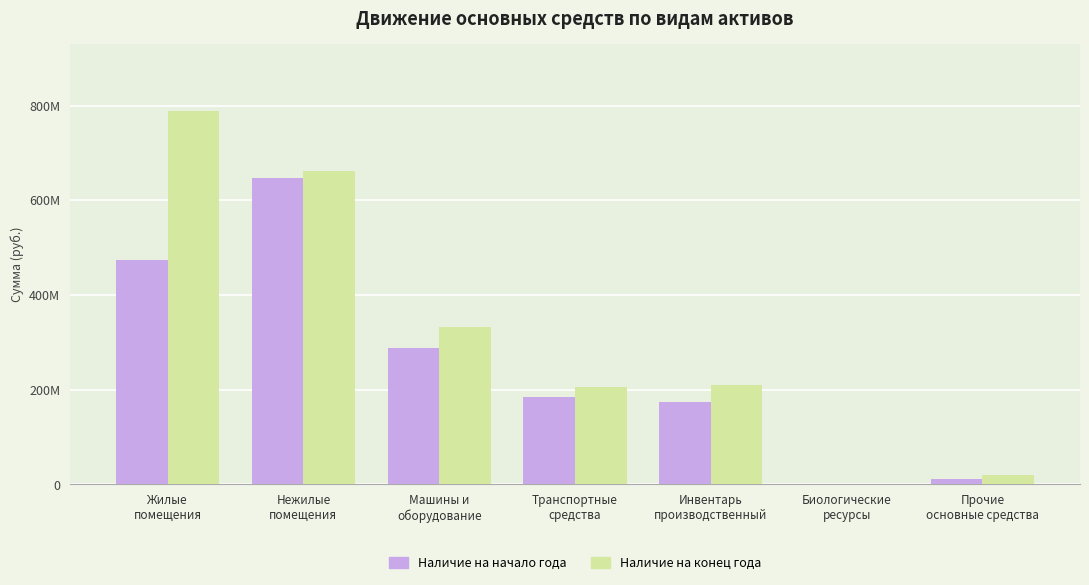

What position from the left is Нежилые
помещения?

2